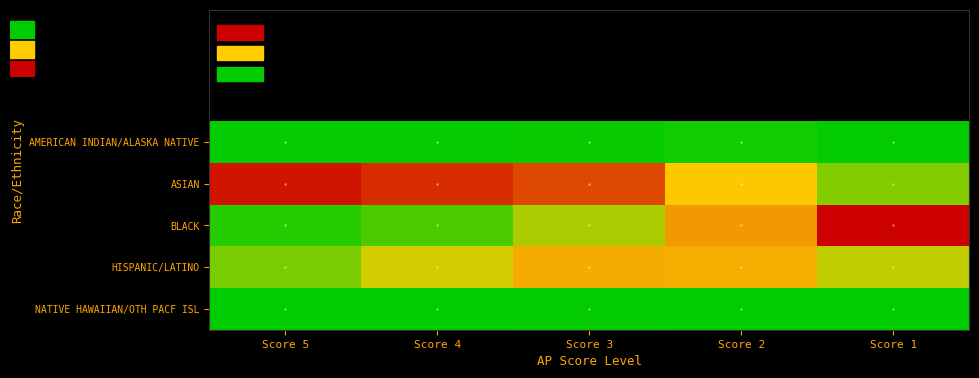

Between Score 1 and Score 2, which is larger?

Score 2